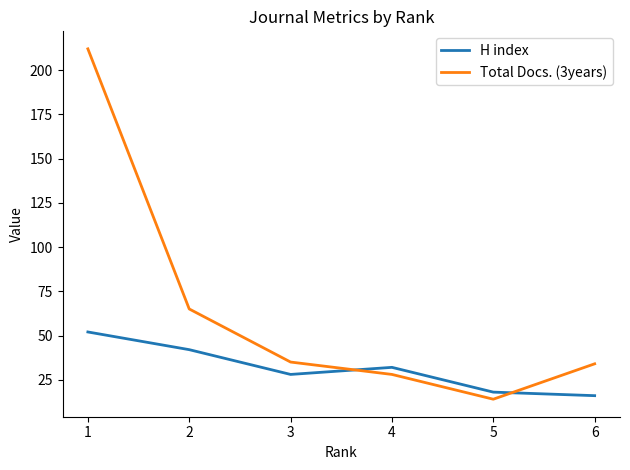

What is the difference between the second highest and minimum values in the Total Docs. (3years) series?

51